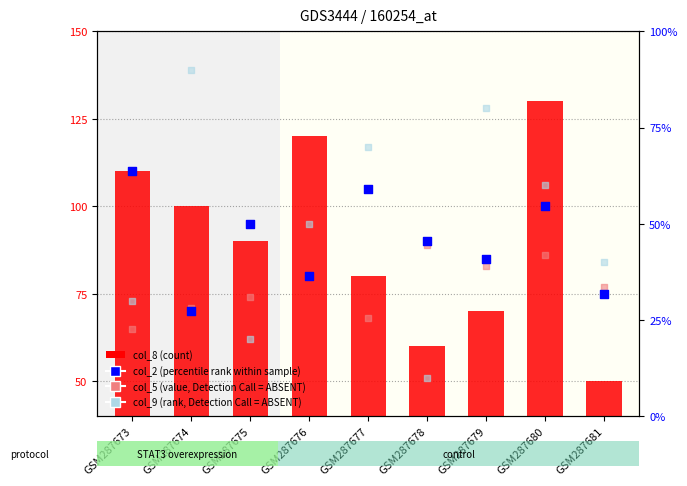

Is the value of col_9 (rank, Detection Call=ABSENT) at GSM287679 greater than the value of col_8 (count) at GSM287680?

No